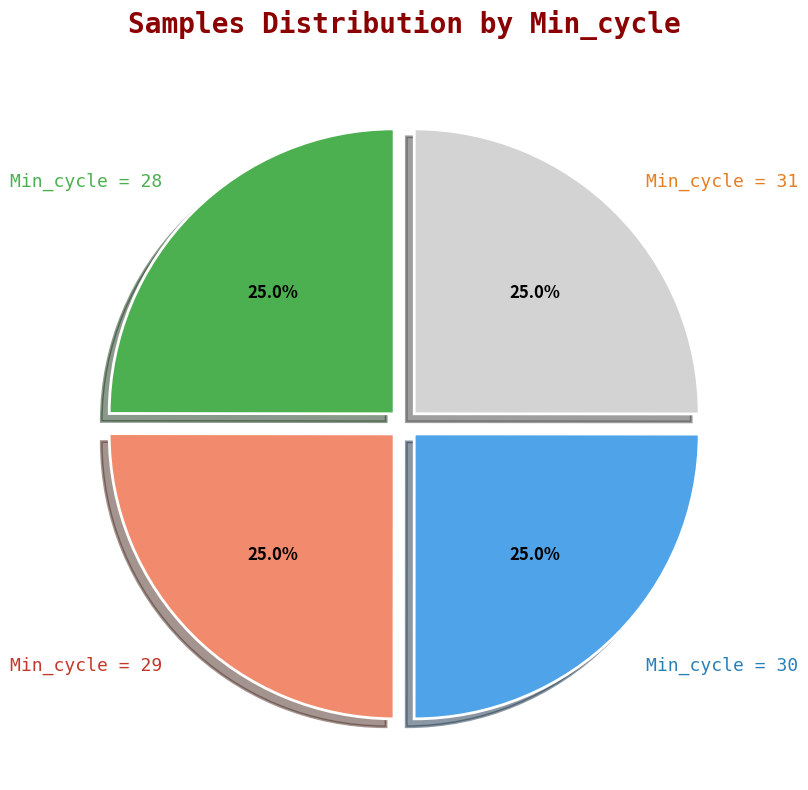

What portion of the pie excludes Min_cycle = 28?

75.0%